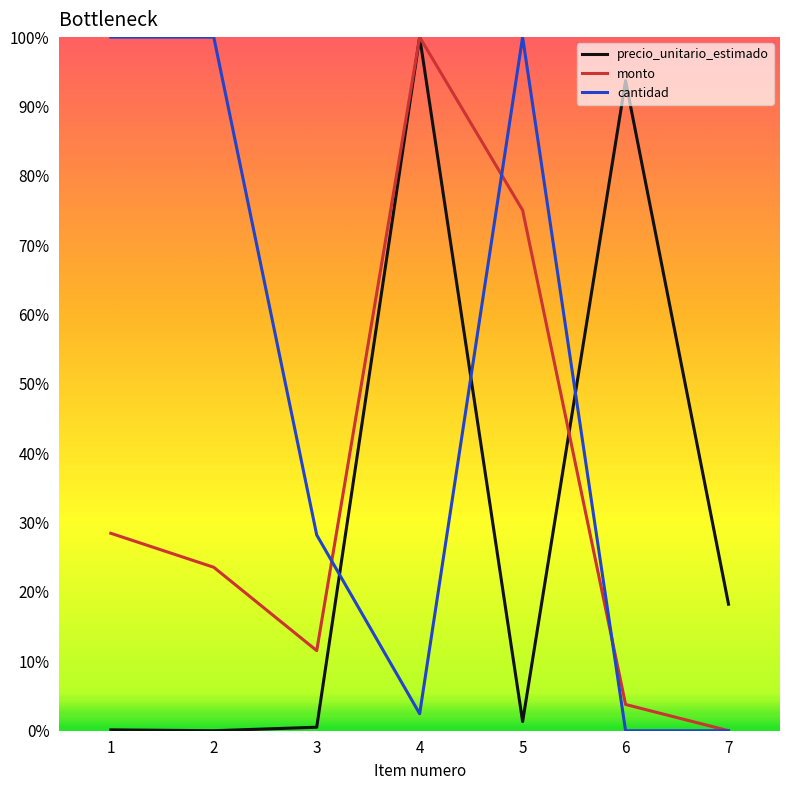

Is this an area chart (filled region under the line)?

No